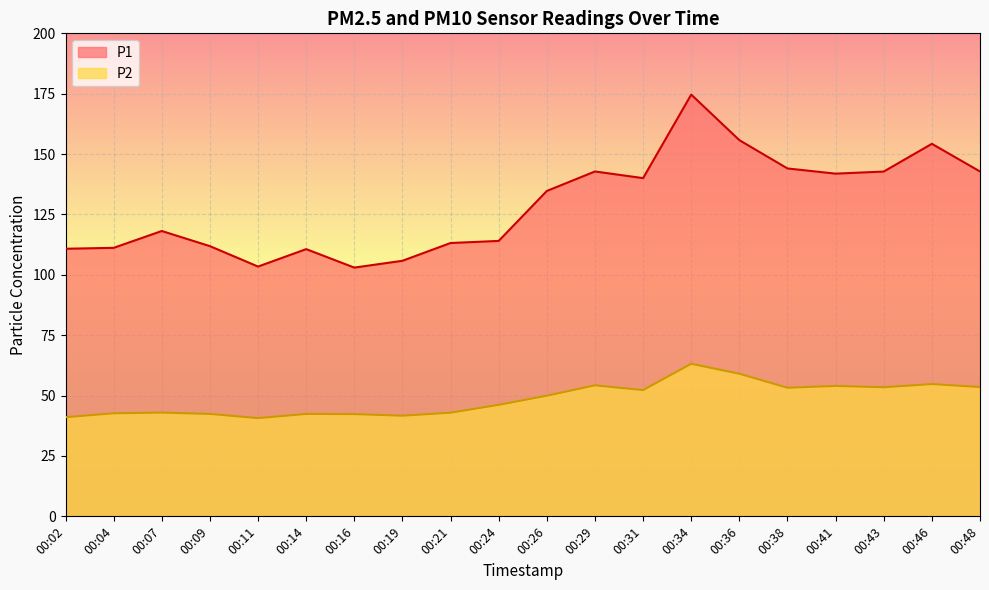

What is the difference between the second highest and second lowest values in the P2 series?

18.0